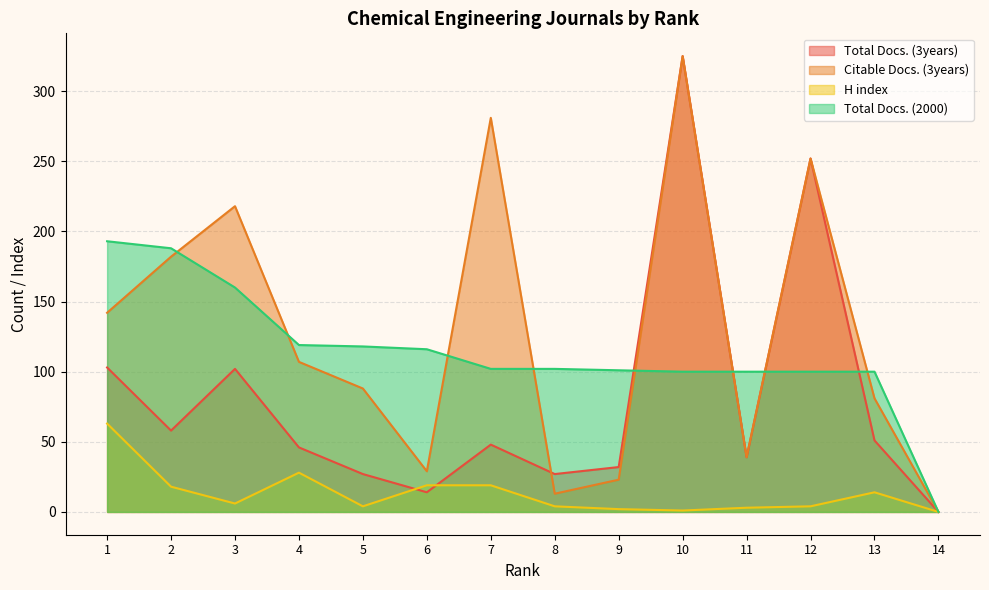

At which label does Total Docs. (2000) reach its peak?

1